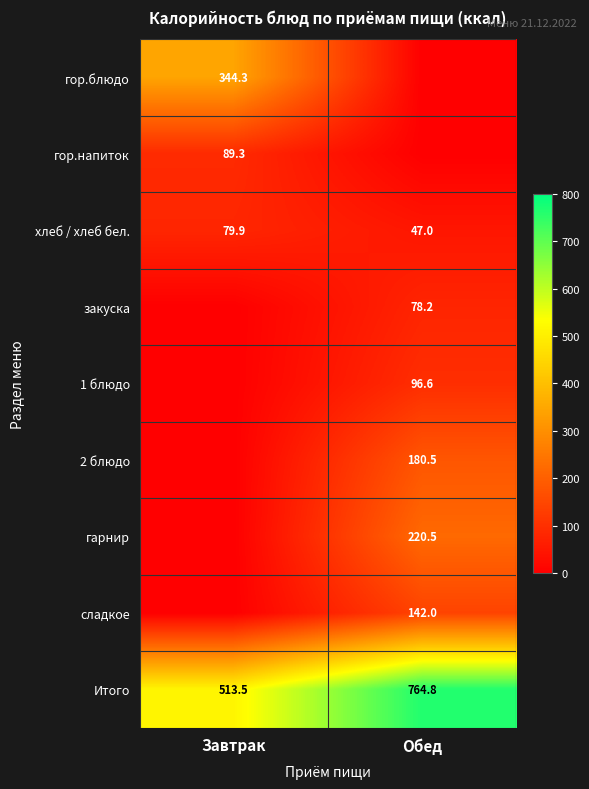

What is the difference between the maximum and minimum values in the Итого series?

251.3